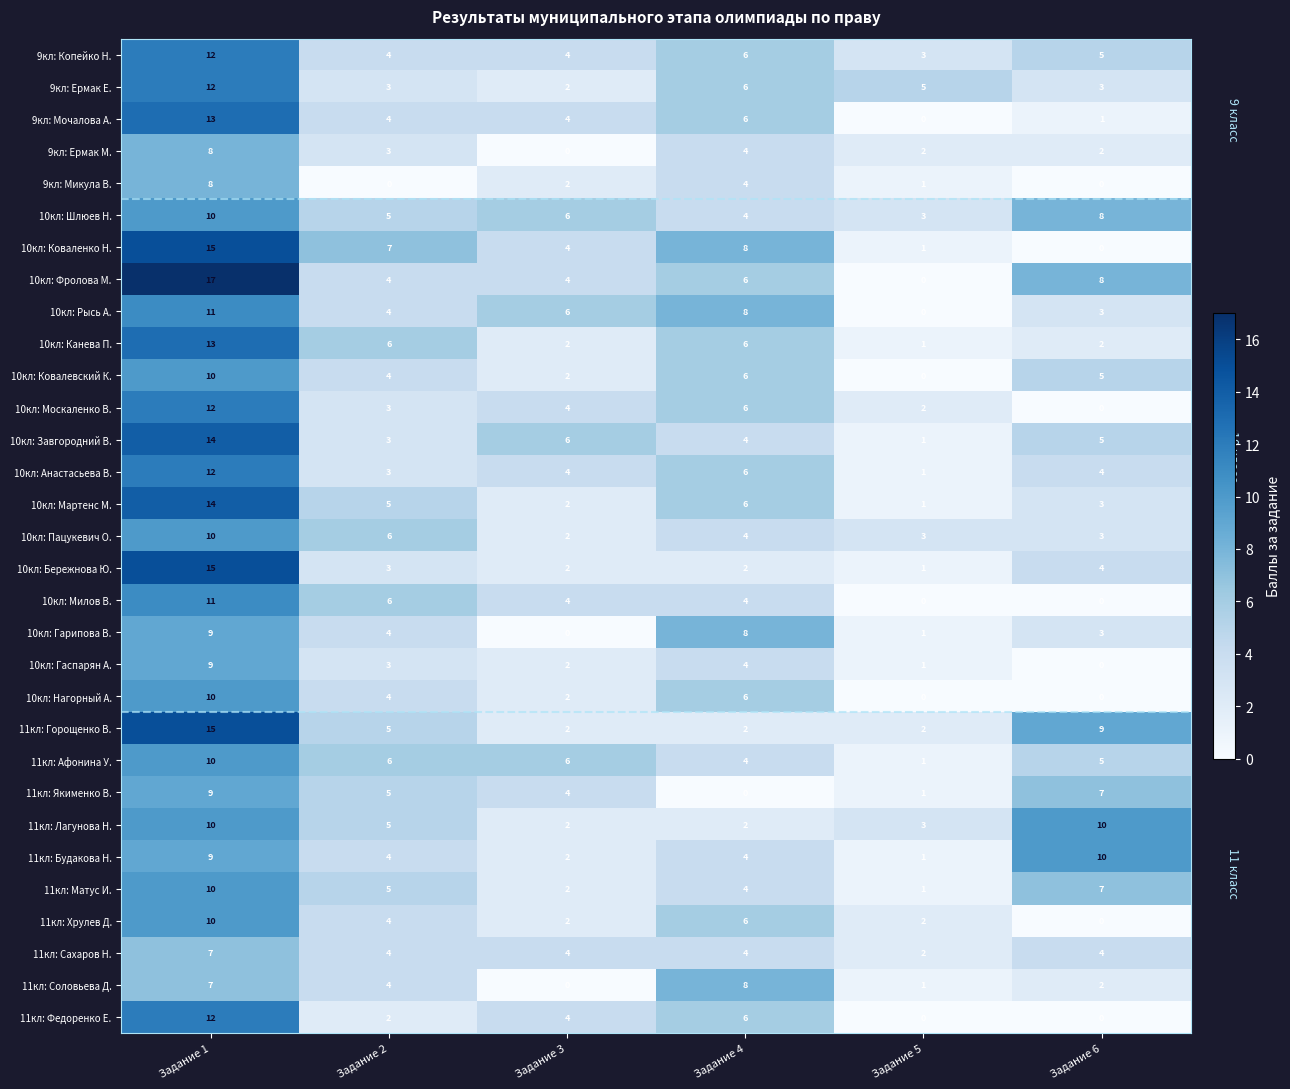

What is the sum of all 11кл: Будакова Н. values?

30